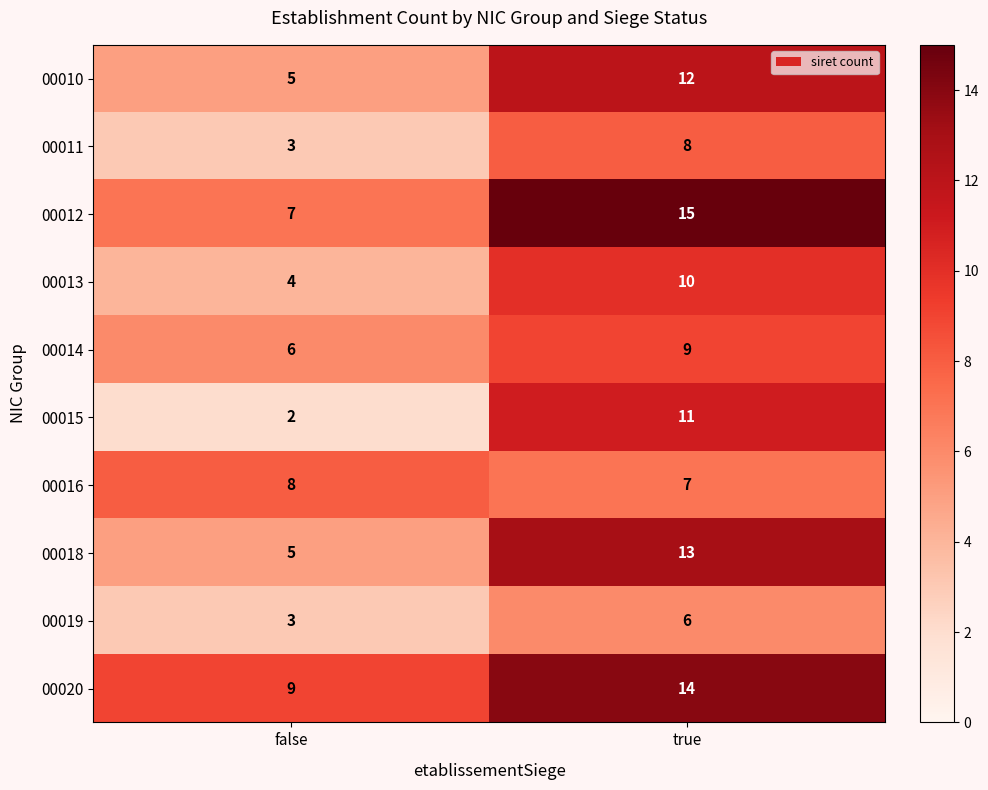

Which series has the largest range (max minus min)?

00015